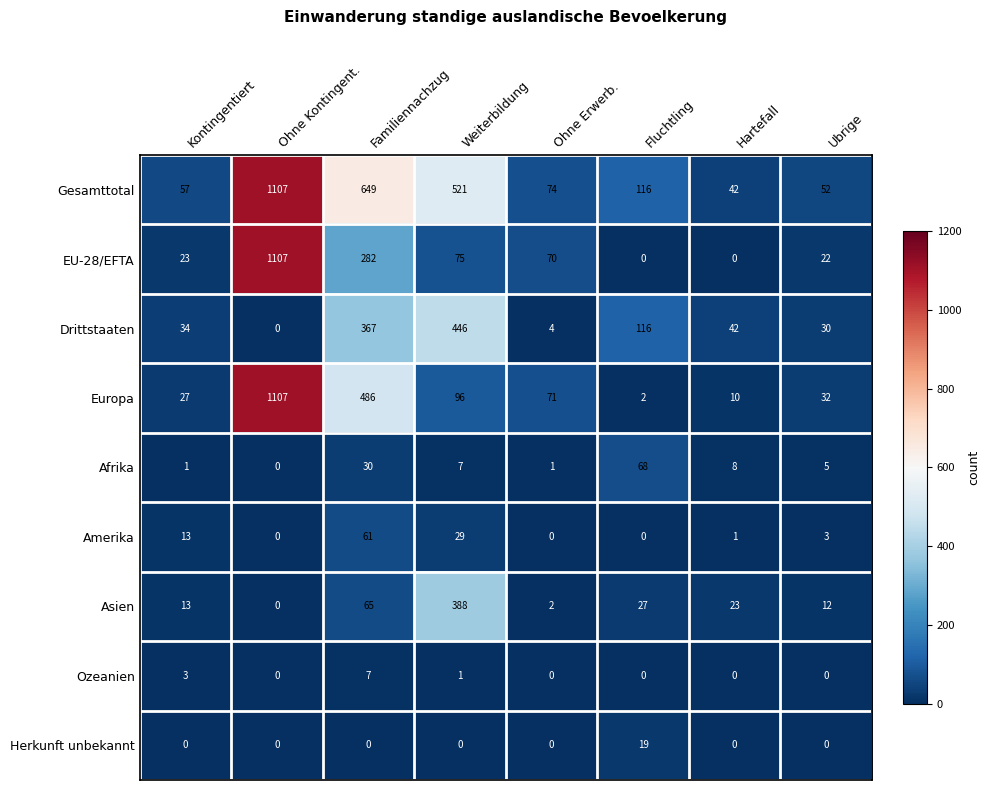

What is the difference between the second highest and second lowest values in the Afrika series?

29